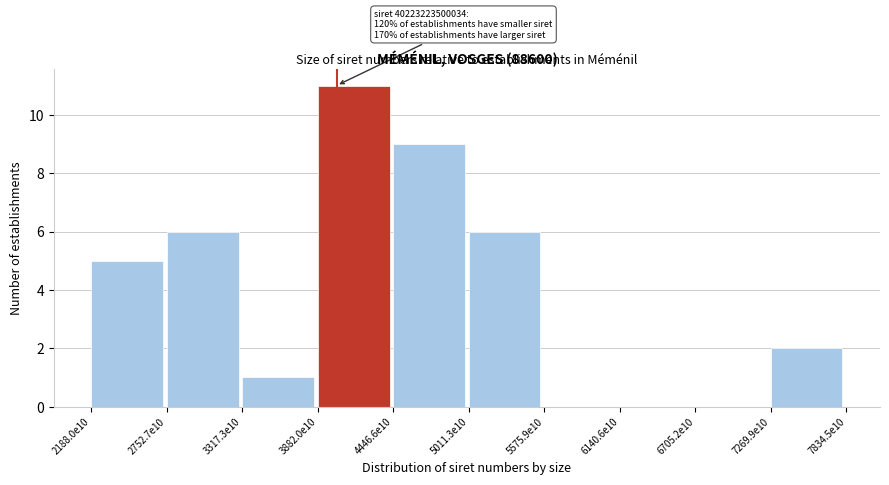

Reading left to right, list all the values displayed in this chart.

2188.0e10=5	2752.7e10=6	3317.3e10=1	3882.0e10=11	4446.6e10=9	5011.3e10=6	5575.9e10=0	6140.6e10=0	6705.2e10=0	7269.9e10=2